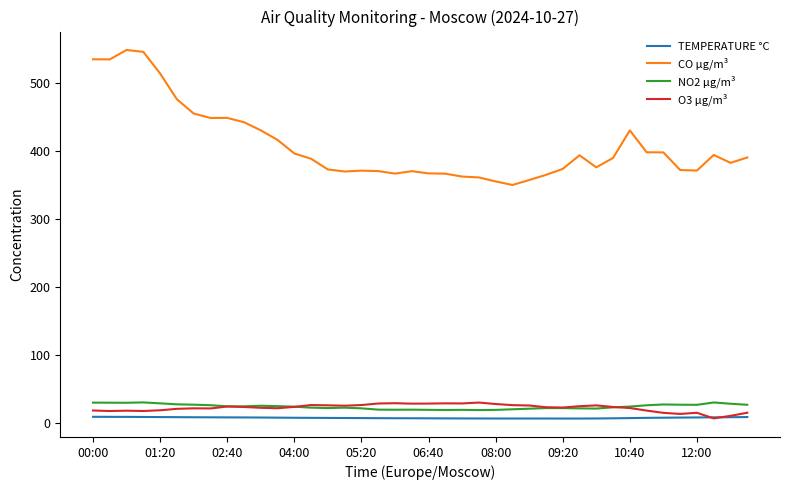

Which series has the largest total across all categories?

CO µg/m³